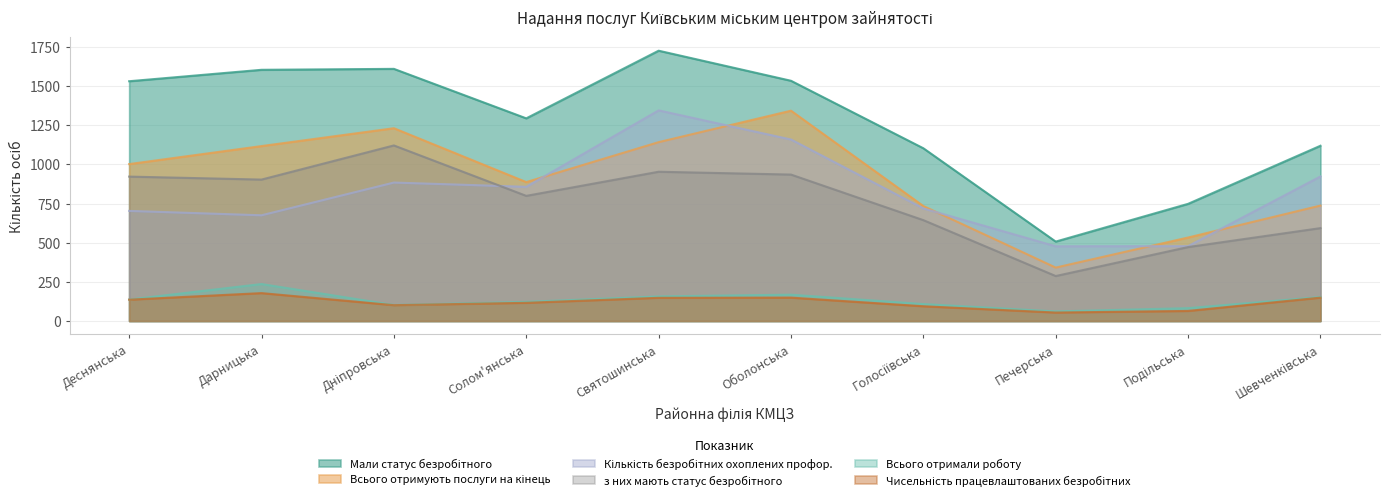

At which category does Всього отримали роботу reach its first local valley?

Дніпровська